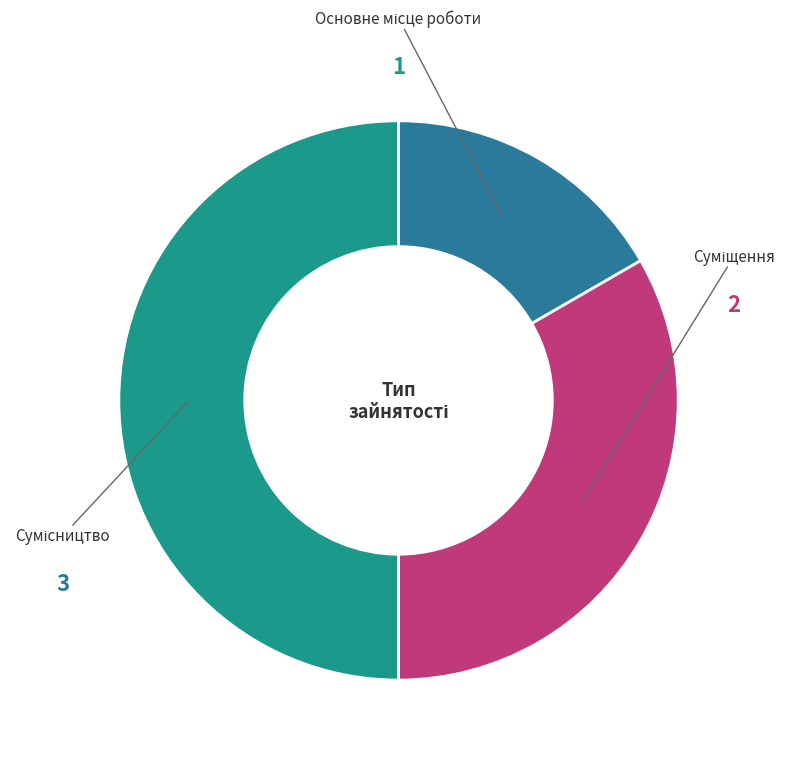

How many segments does this pie chart have?

3